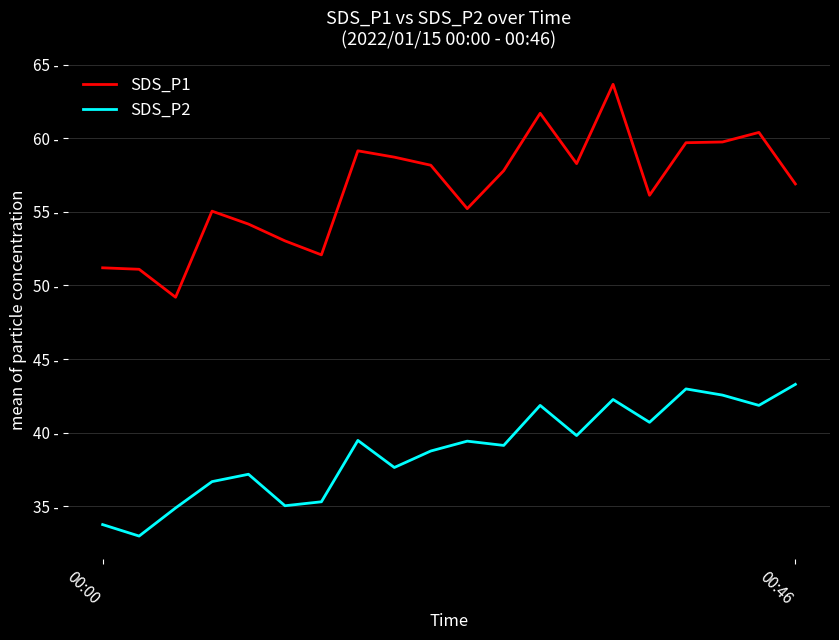

Is this an area chart (filled region under the line)?

No